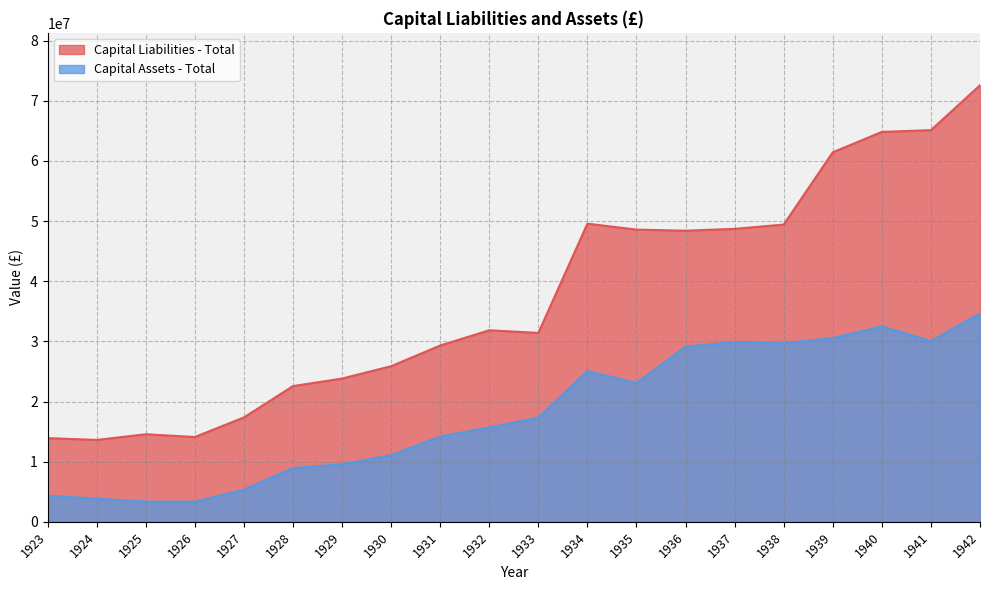

True or false: Capital Liabilities - Total and Capital Assets - Total cross at least once.

False